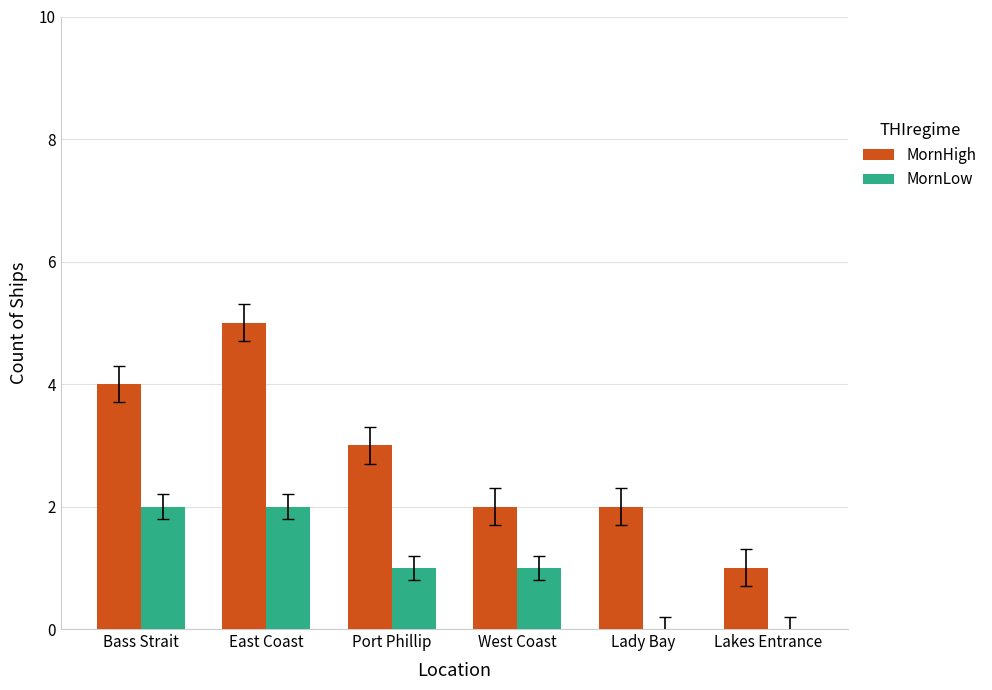

What is the sum of all MornHigh values?

17